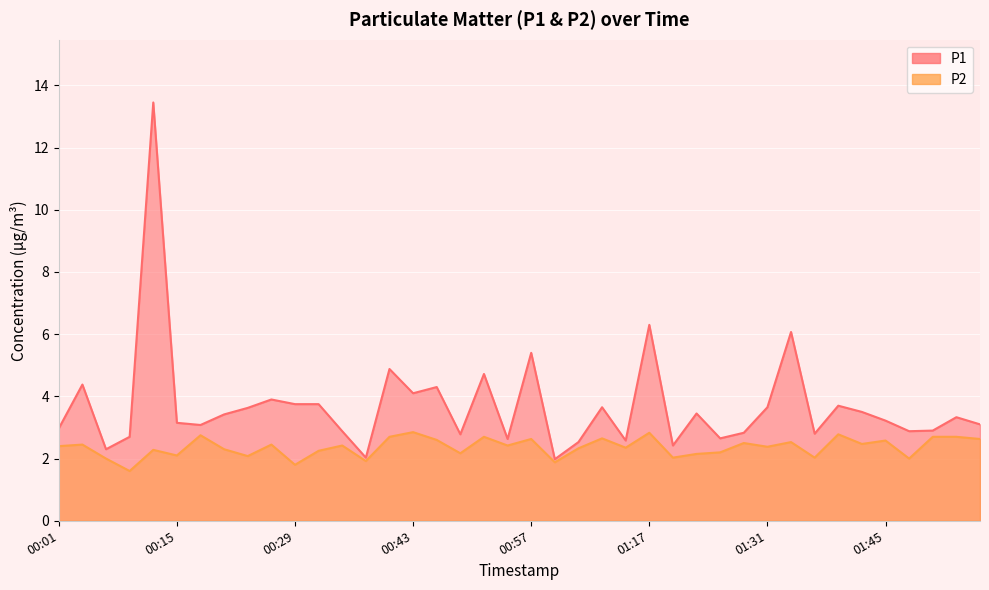

At 01:17, list the series in order from largest to smallest.

P1, P2